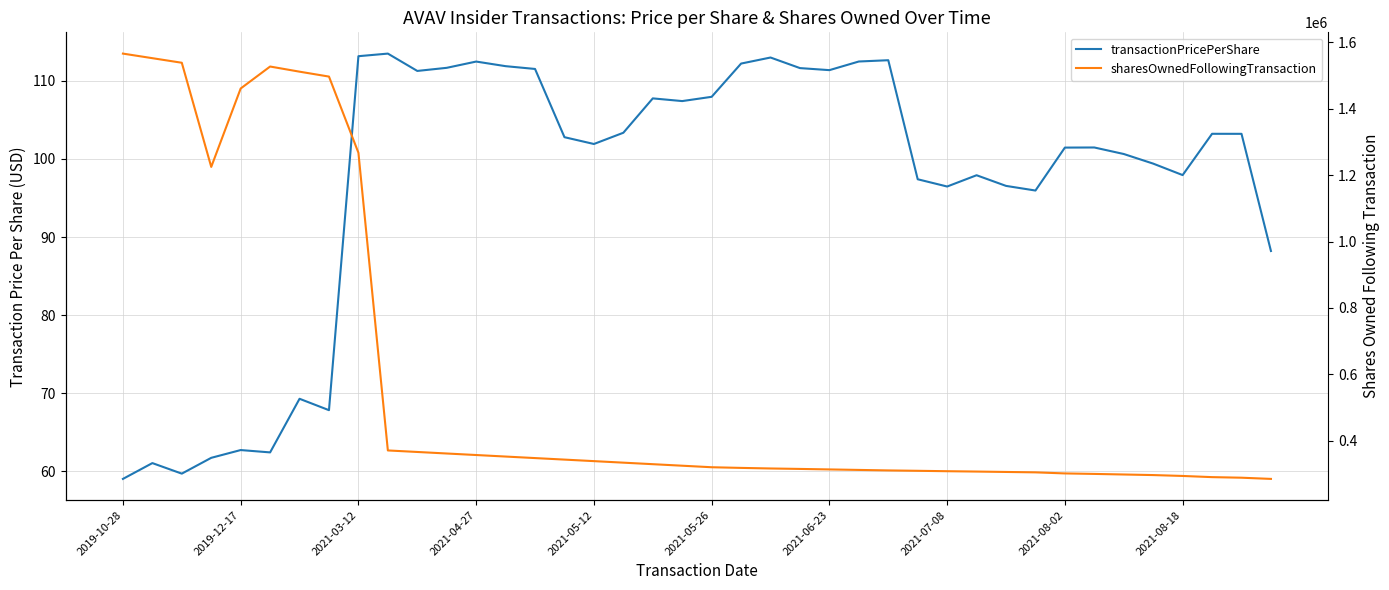

Rank the series by their maximum value, from highest to lowest.

sharesOwnedFollowingTransaction, transactionPricePerShare